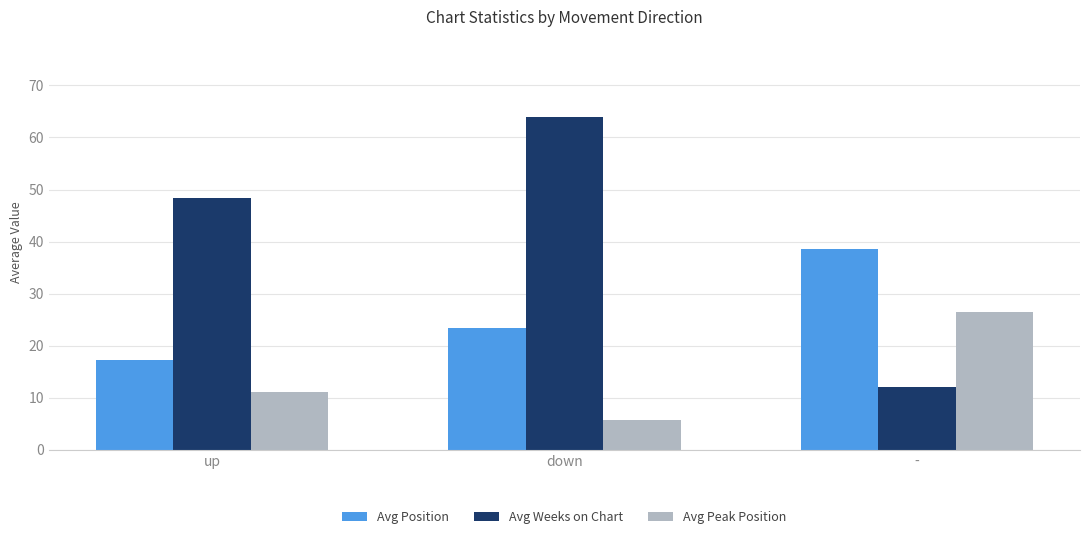

Is the value of Avg Peak Position at up greater than the value of Avg Weeks on Chart at up?

No